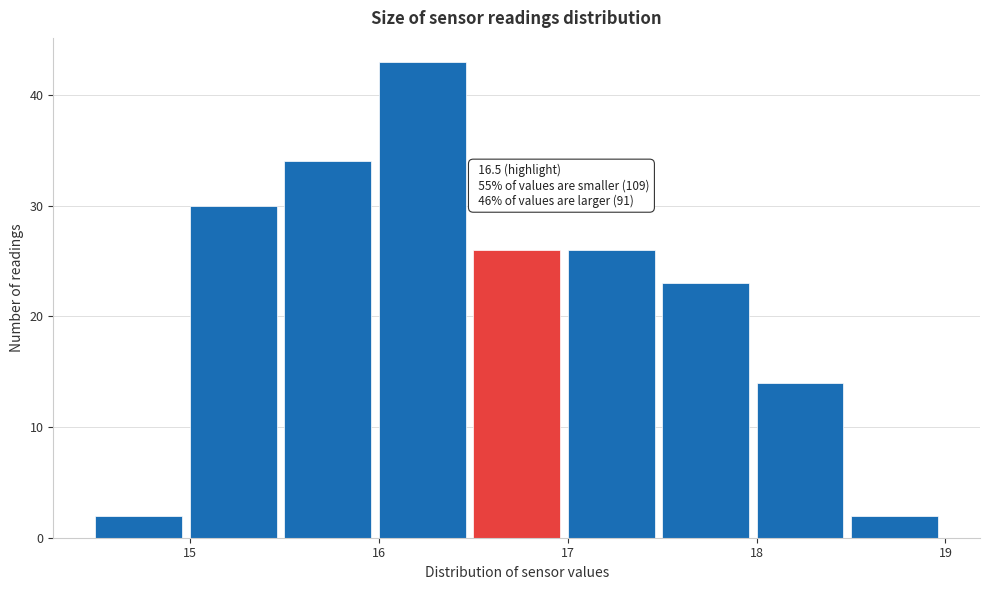

Which range on the x-axis has the tallest bar?

16.0 to 16.5